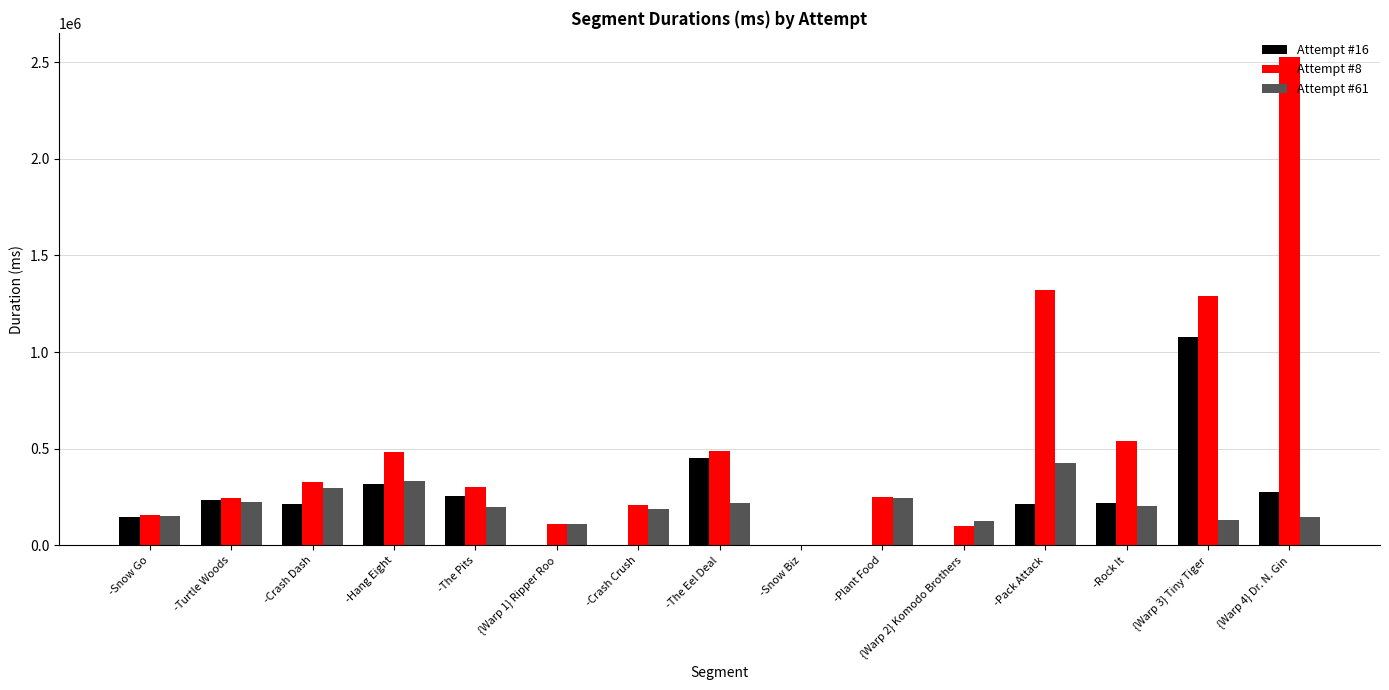

True or false: Attempt #61 has a value of 39576 at {Warp 4} Dr. N. Gin.

False